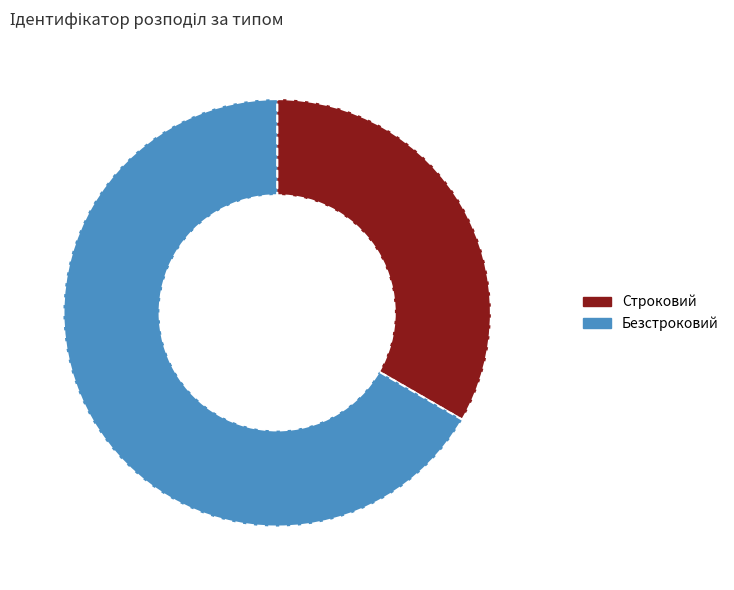

Which category has the biggest portion of the pie?

Безстроковий